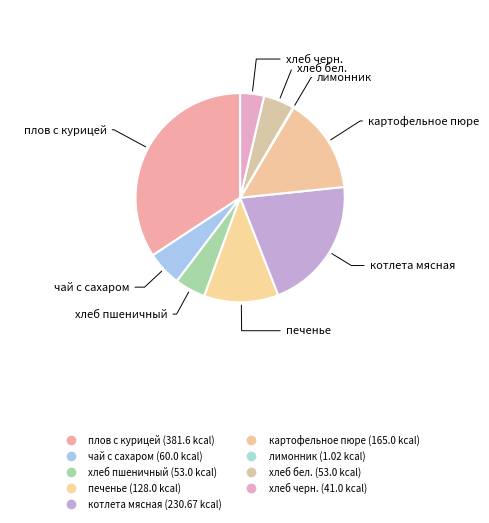

To the nearest percent, what percentage of the pie is печенье?

11%